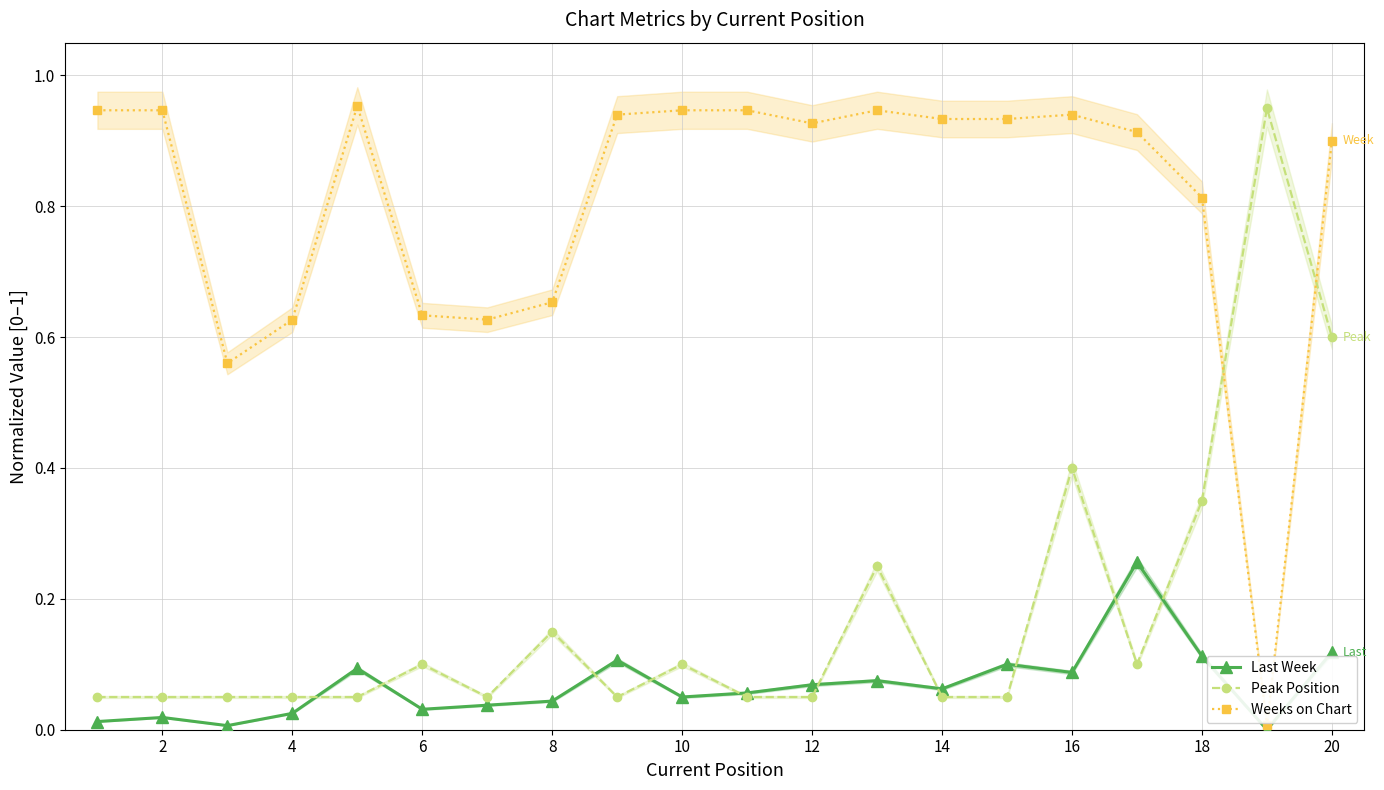

True or false: Peak Position and Last Week intersect in this chart.

True